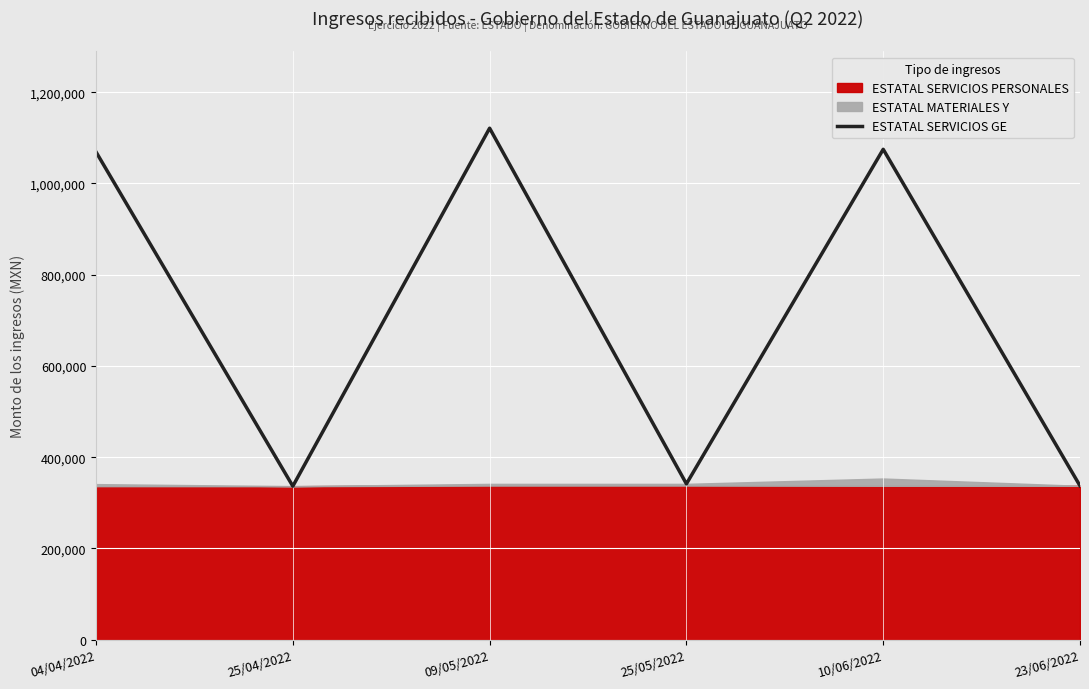

Reading left to right, extract all data points from this chart.

04/04/2022=1069009.1	25/04/2022=336496.2	09/05/2022=1121101.1	25/05/2022=341567.2	10/06/2022=1074826.3	23/06/2022=337291.2